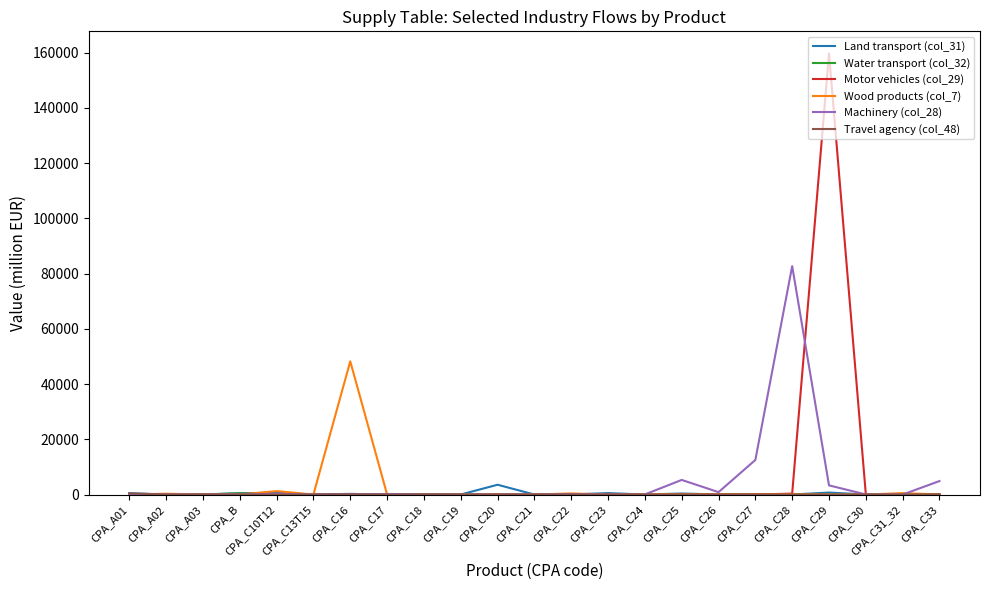

Which series has the largest range (max minus min)?

Motor vehicles (col_29)